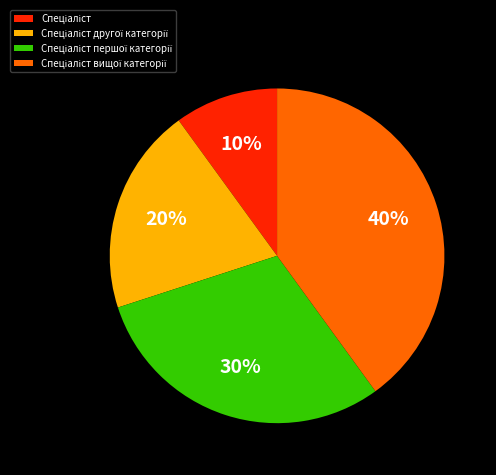

How many segments does this pie chart have?

4